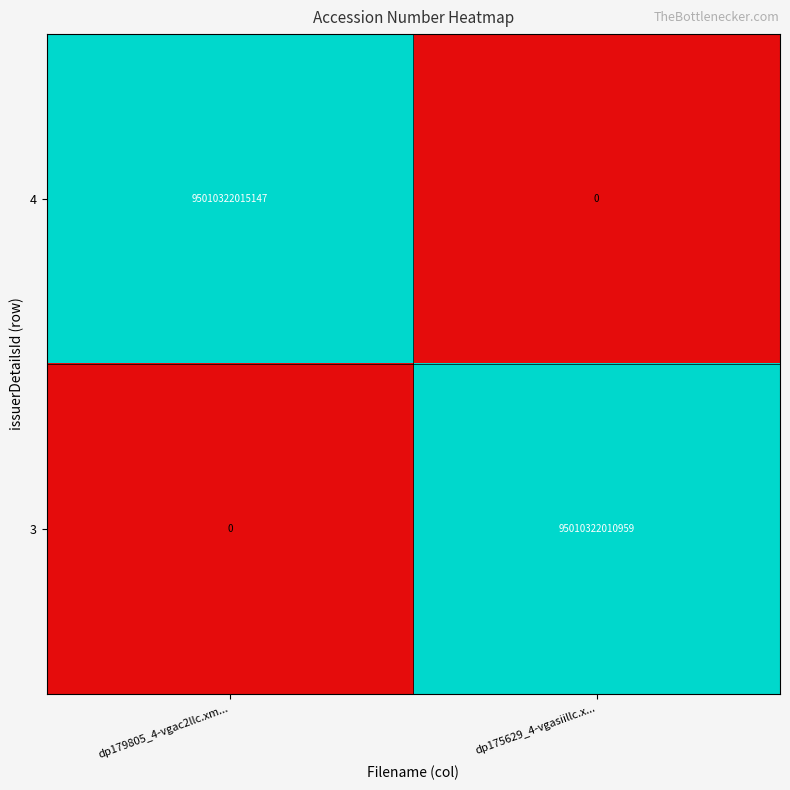

What is the difference between the maximum and minimum values in the 3 series?

95010322010959